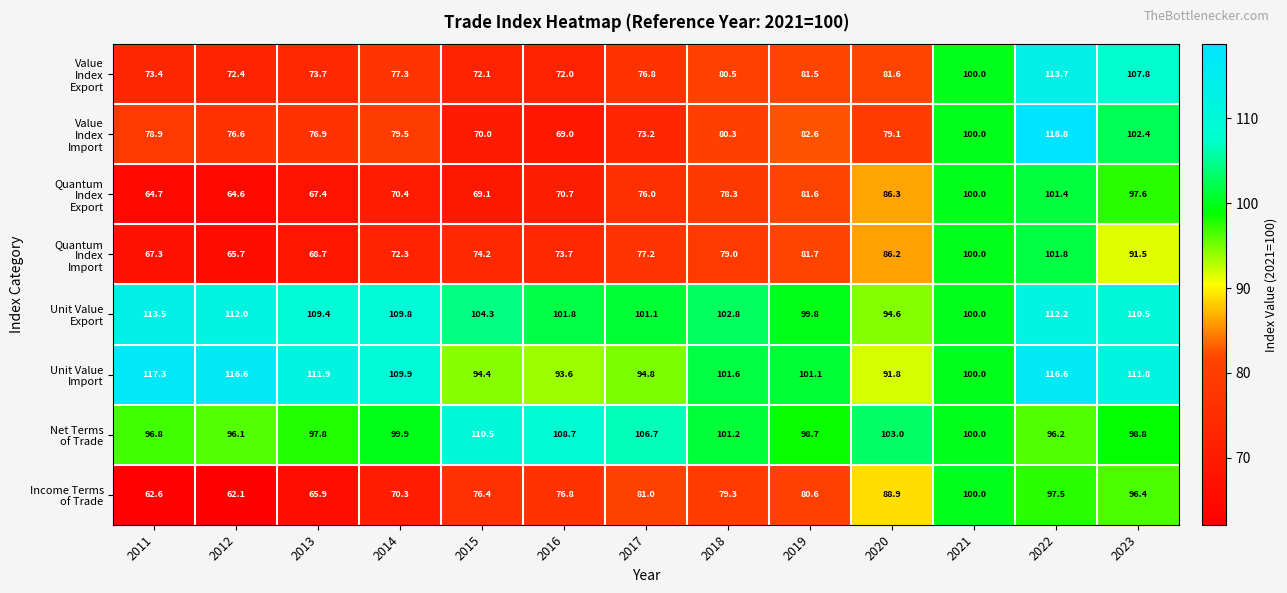

At which category is the sum across all series the highest?

2022